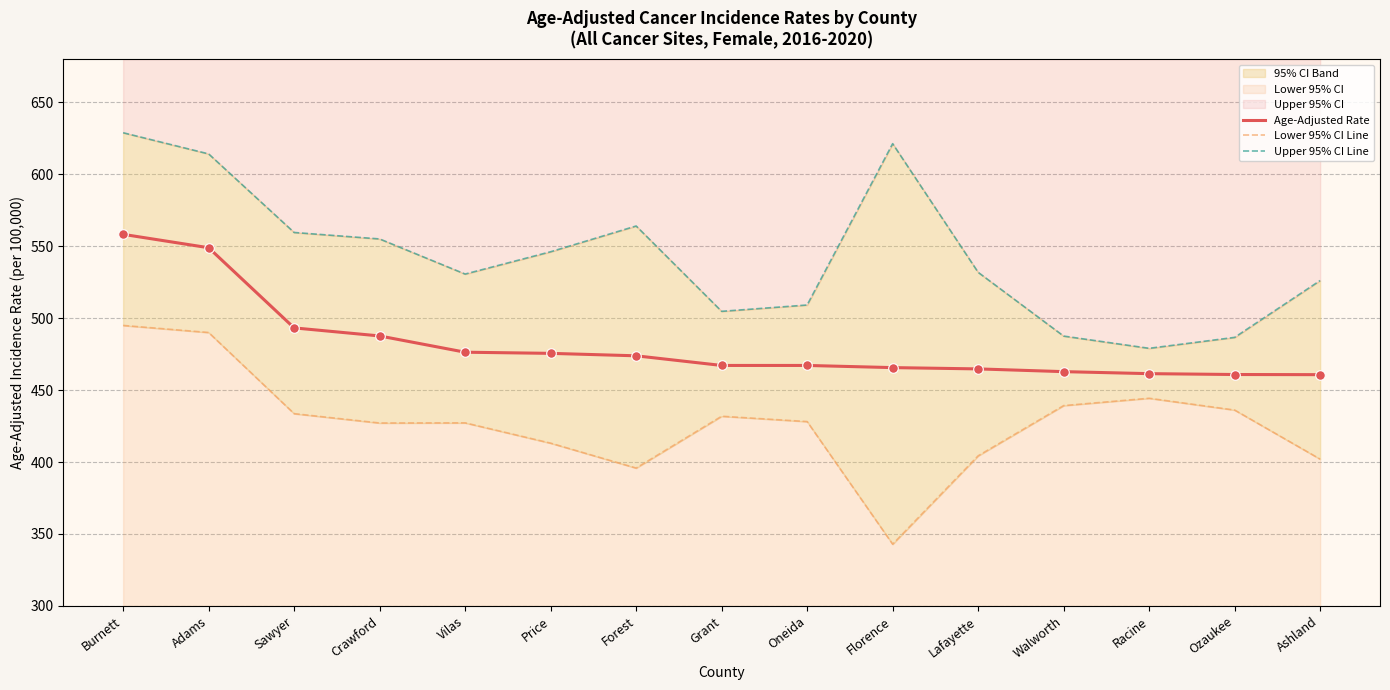

At which category is the sum across all series the highest?

Burnett